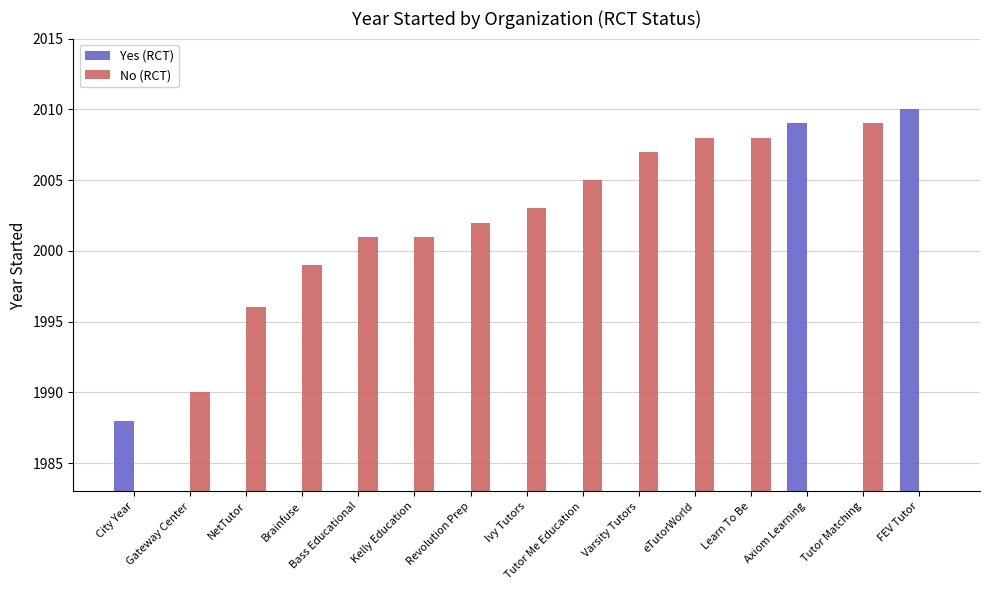

What is the label of the 3rd bar from the right?

Axiom Learning